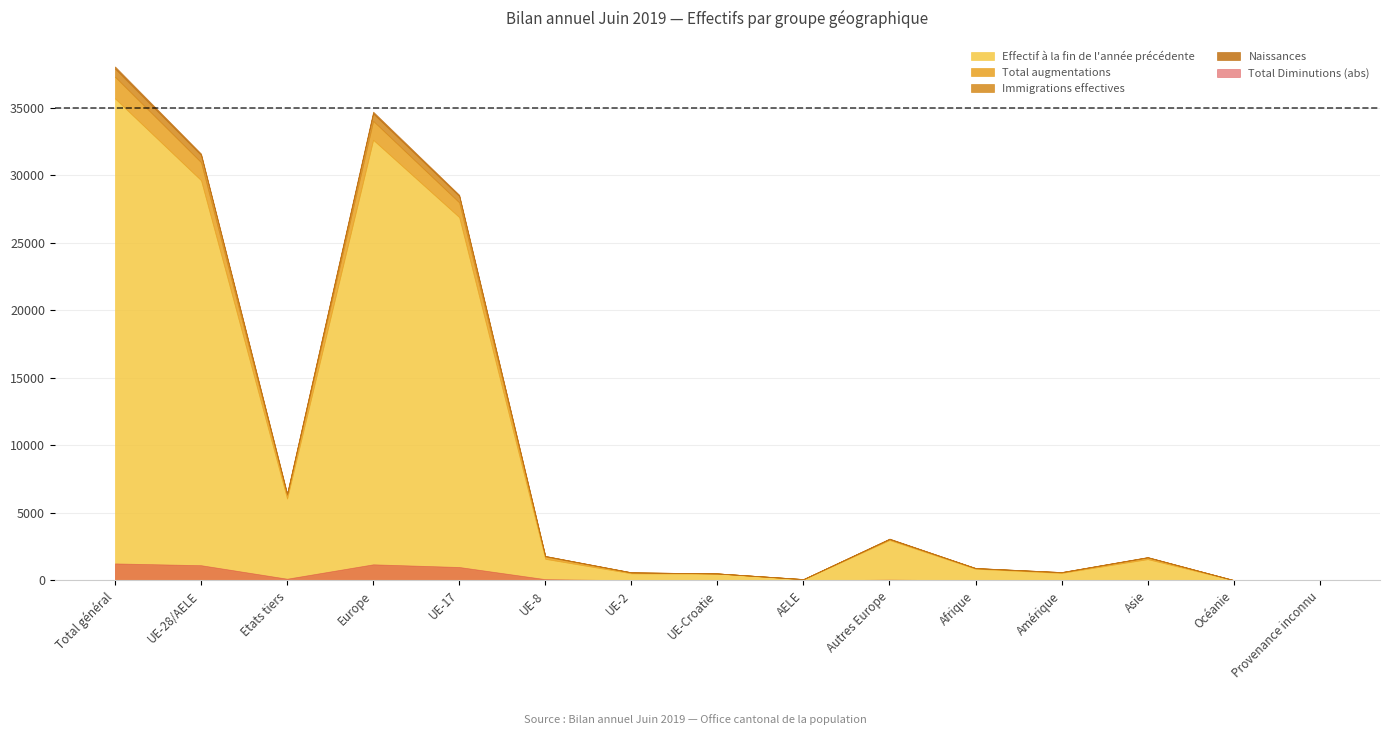

At which label is Total augmentations closest to 805?

UE-17